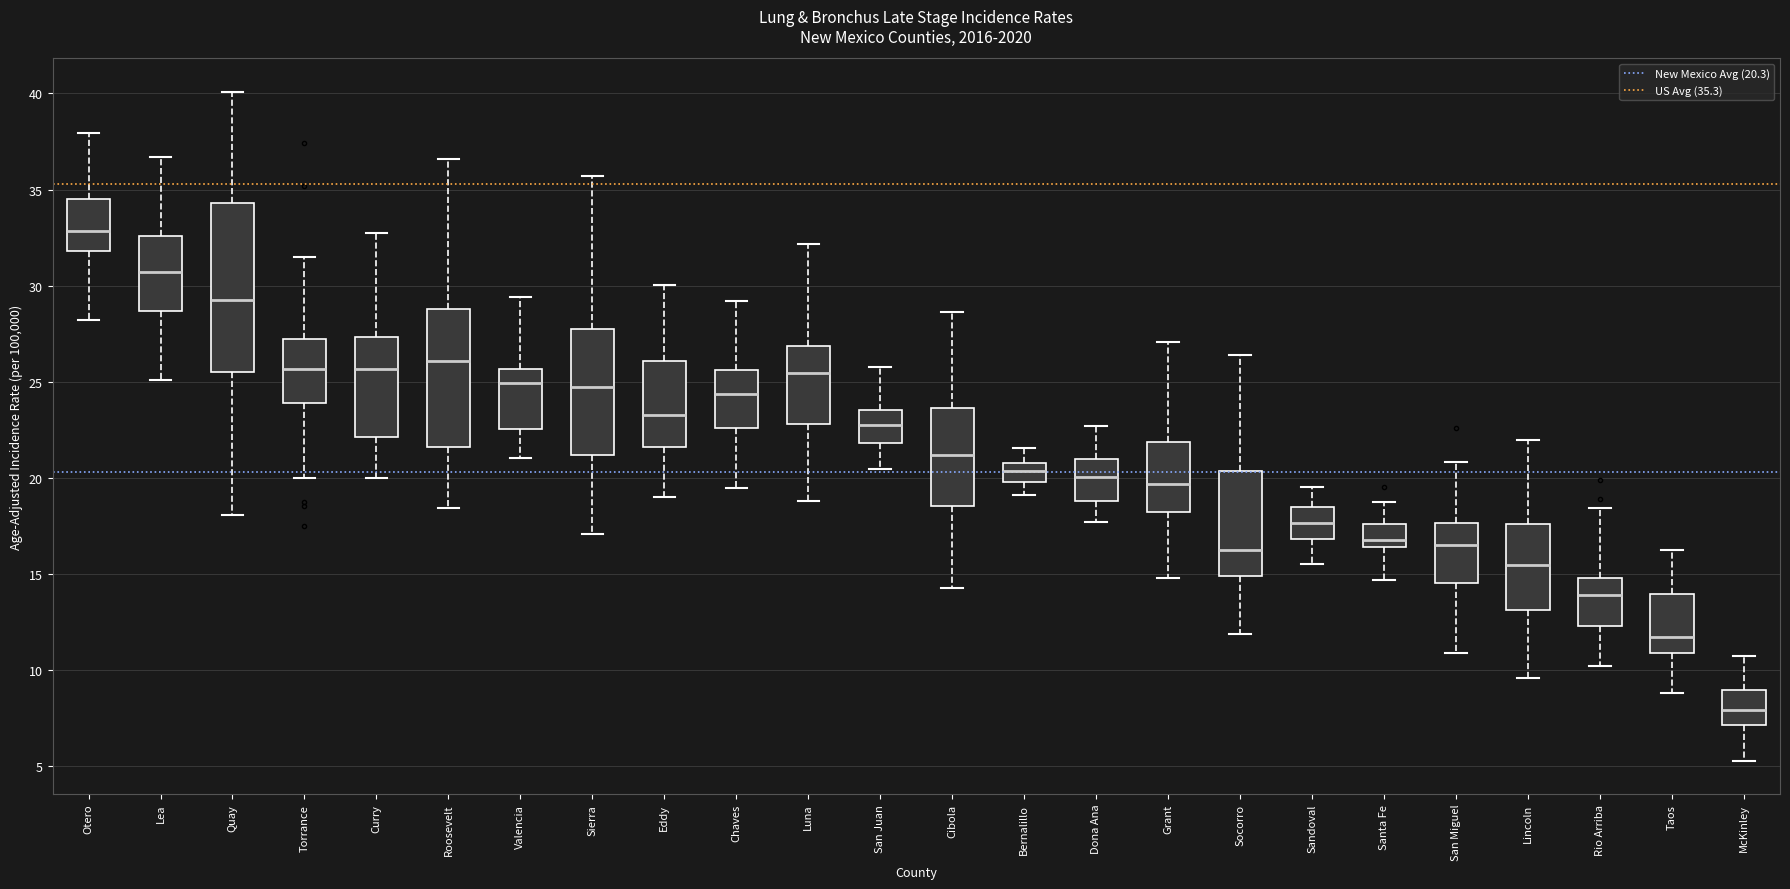

Which box has the lowest median line?

McKinley